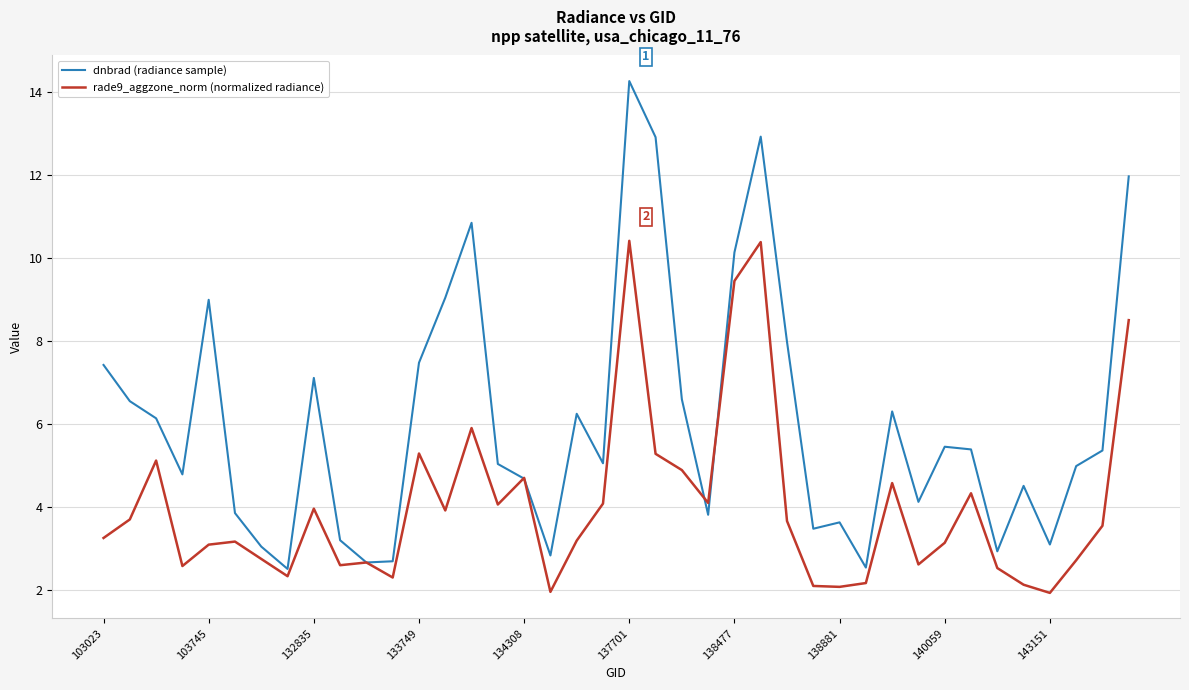

What is the maximum value for rade9_aggzone_norm (normalized radiance)?

10.4